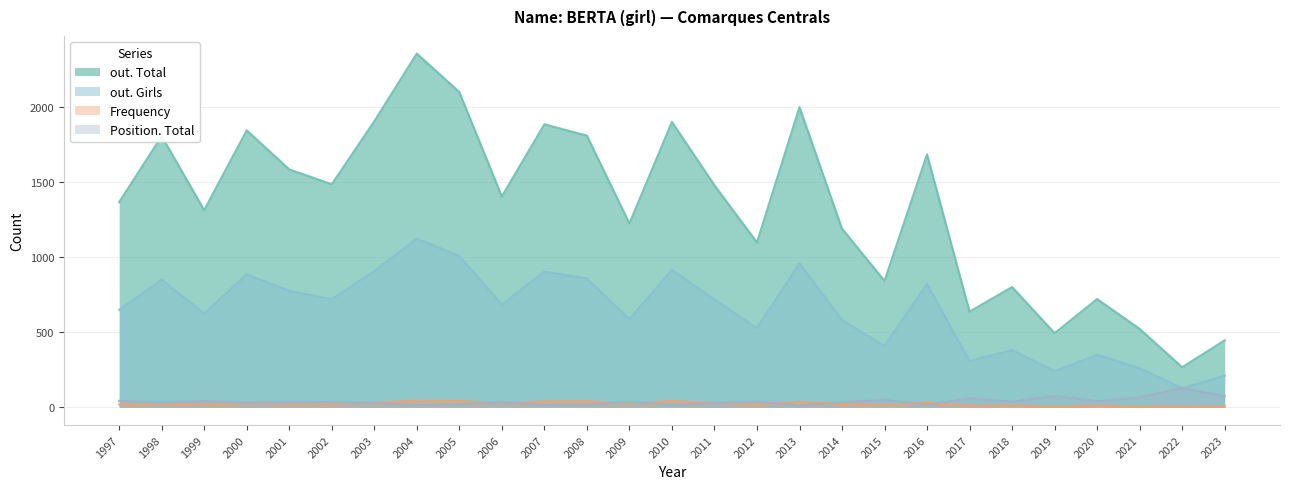

Which category has the highest value across all series?

2004